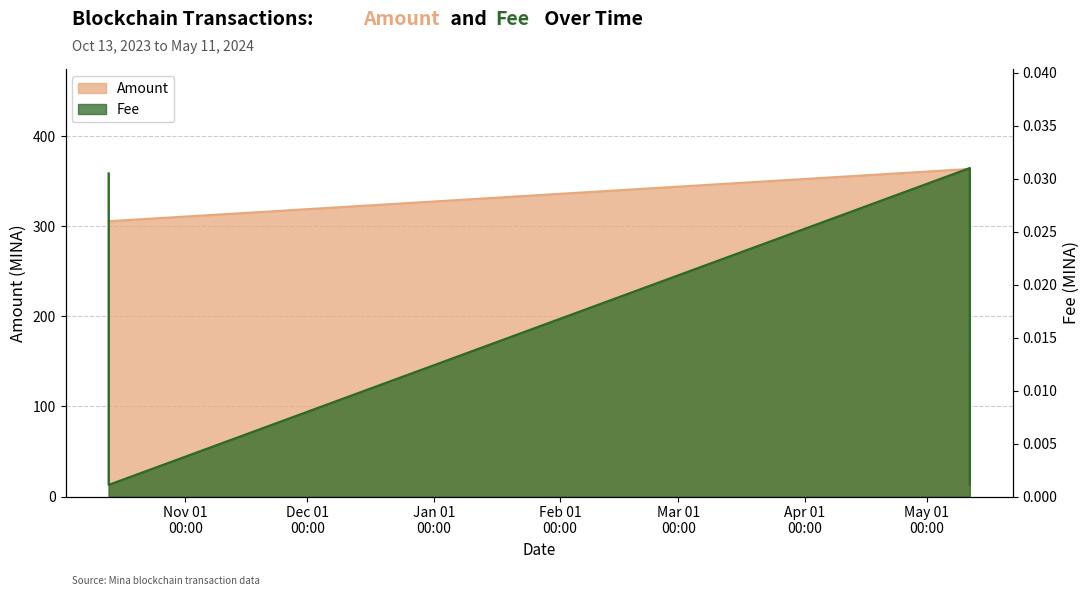

Reading left to right, extract all data points from this chart.

Amount: 2023-10-13 04:45:00=305.4	2023-10-13 04:51:00=305.5	2024-05-11 12:57:00=363.5	2024-05-11 13:09:00=364.5
Fee: 2023-10-13 04:45:00=0.0	2023-10-13 04:51:00=0.0	2024-05-11 12:57:00=0.0	2024-05-11 13:09:00=0.0